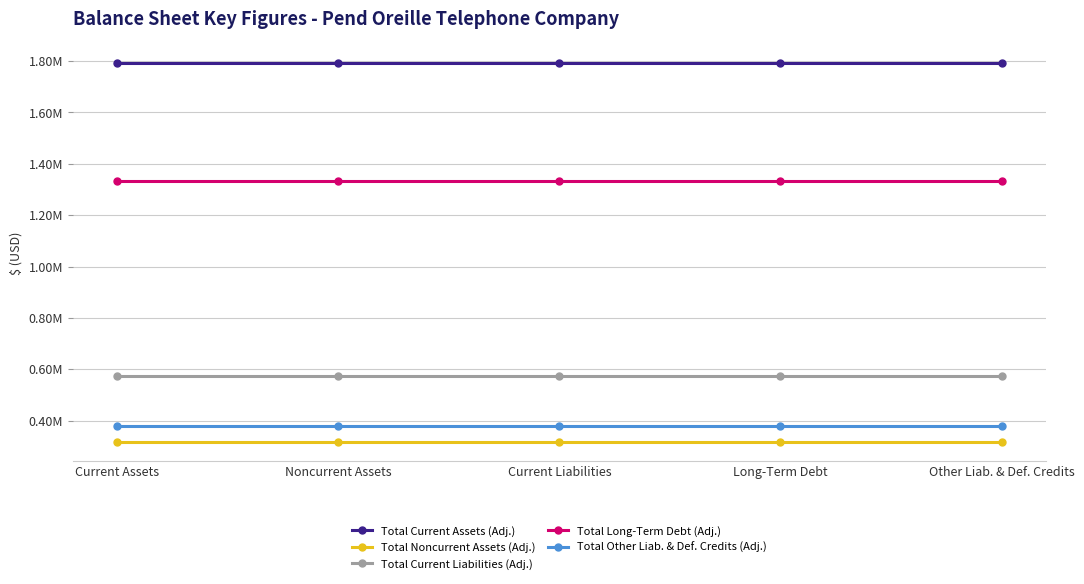

The Total Current Liabilities (Adj.) series shows 572532 at Long-Term Debt. True or false?

True